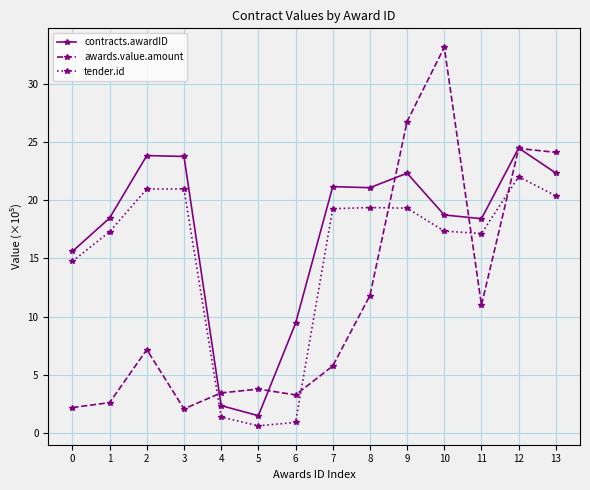

True or false: contracts.awardID and awards.value.amount cross at least once.

True